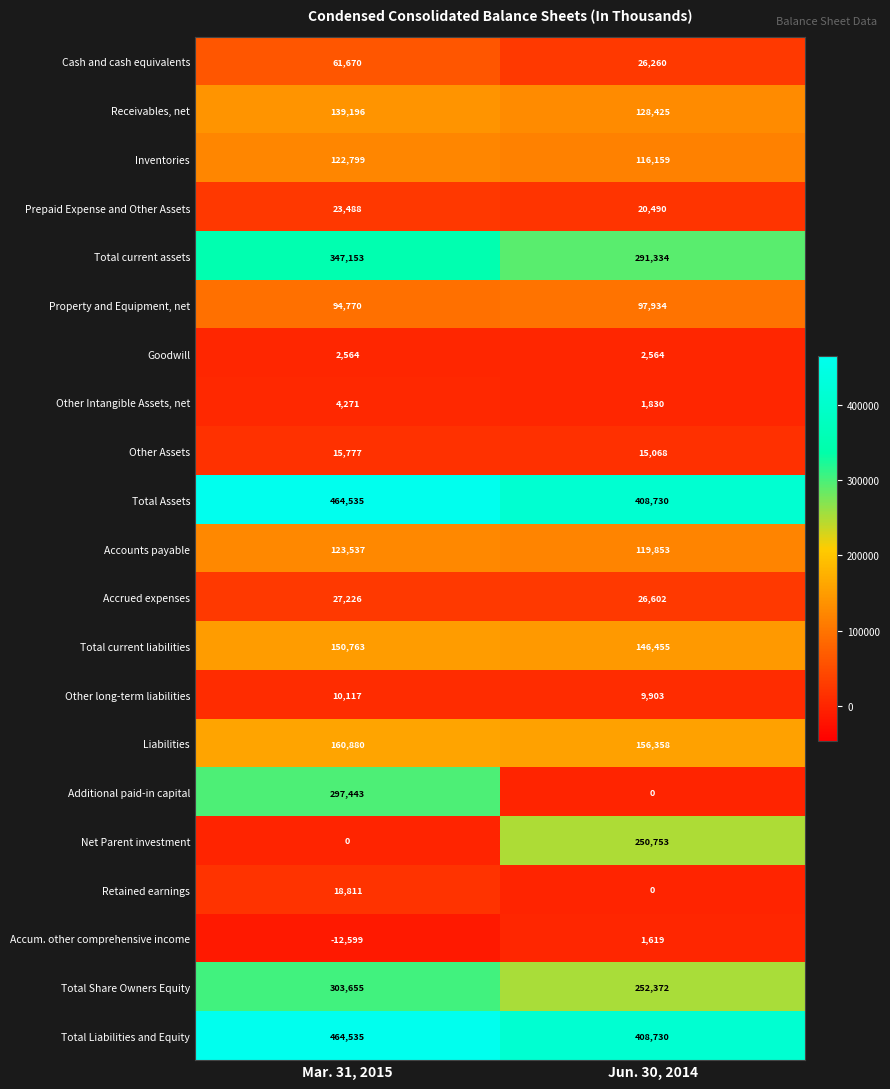

Is it true that Net Parent investment equals -85921 at Mar. 31, 2015?

False